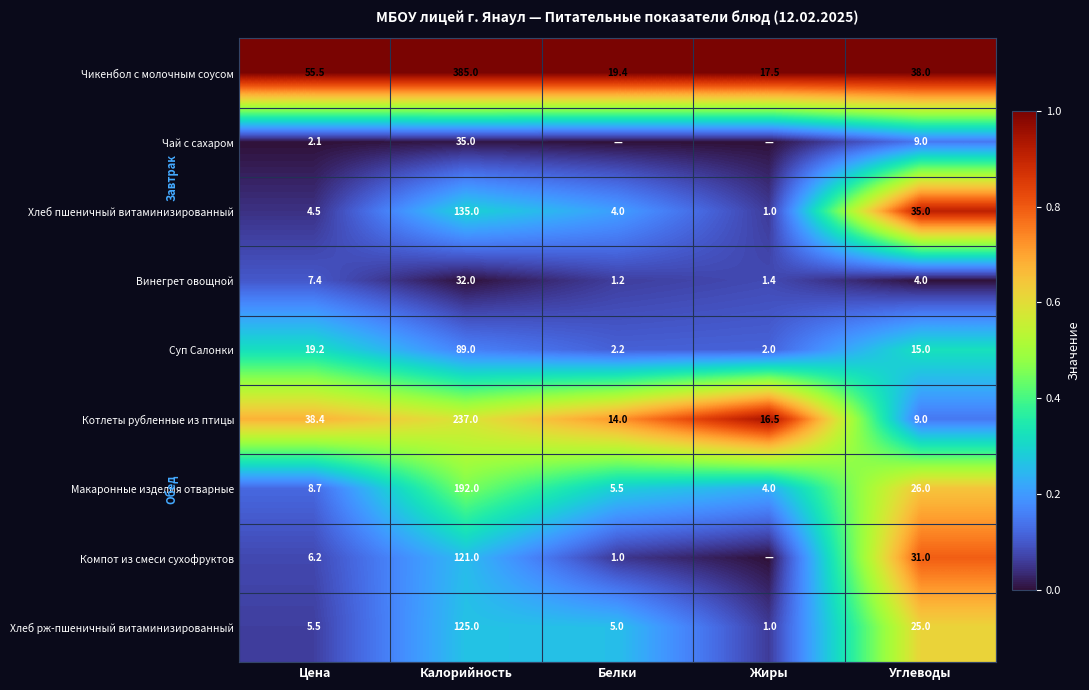

The Котлеты рубленные из птицы series shows 16.5 at Жиры. True or false?

True